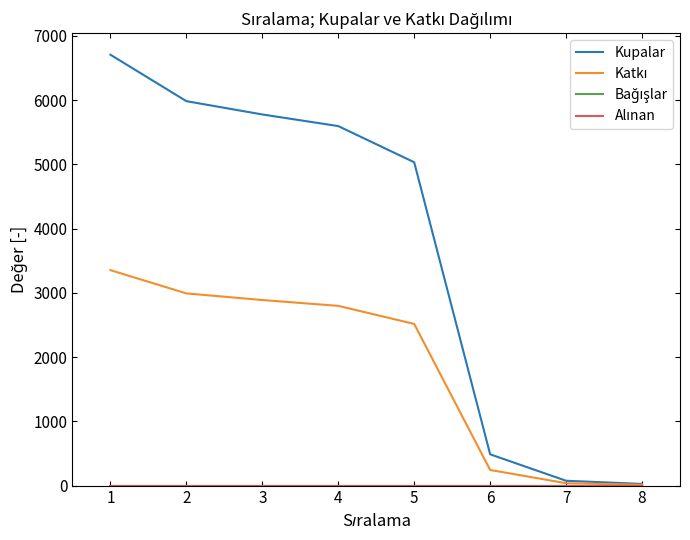

Which series has the largest total across all categories?

Kupalar